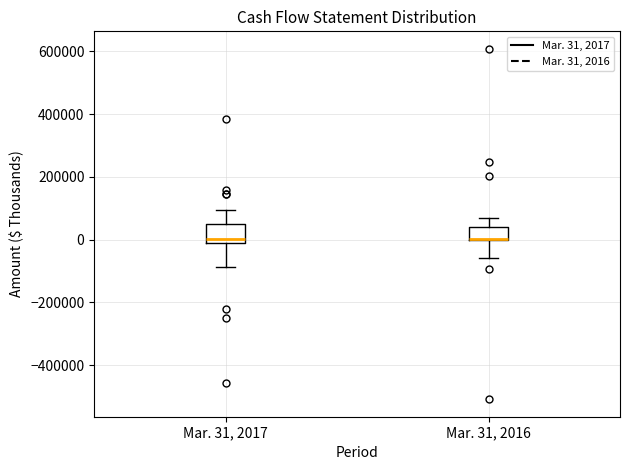

Where does the lower whisker of the box for Mar. 31, 2016 end on the y-axis? The values are not printed on the chart, so give them approximately, as read against the axis.

-60000